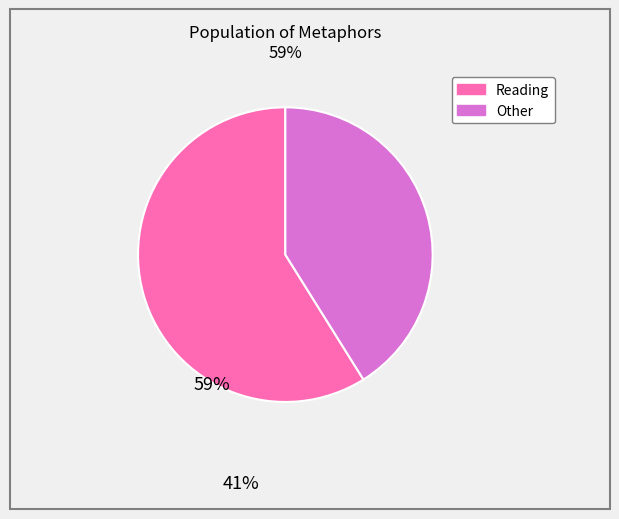

Is there any slice that represents more than half of the pie?

Yes